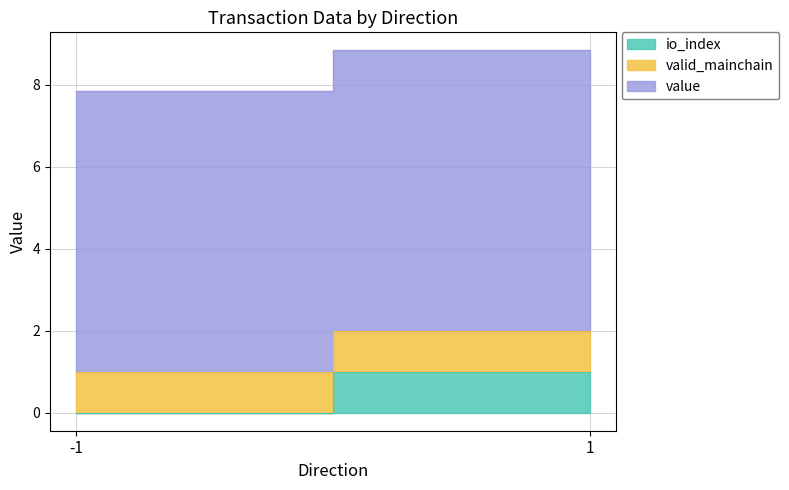

How many distinct data groups are displayed?

3